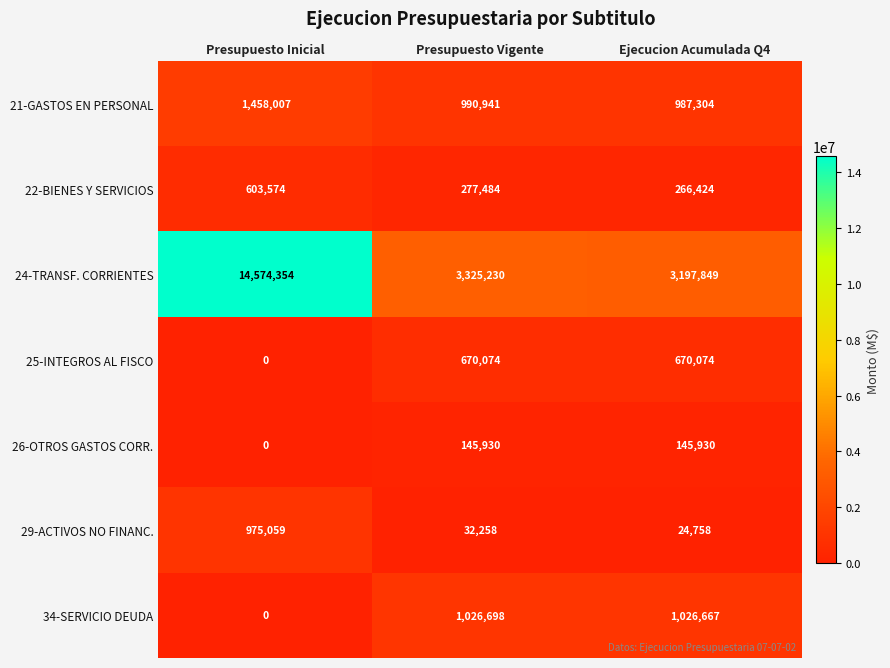

Which label corresponds to the smallest value in the chart?

Presupuesto Inicial